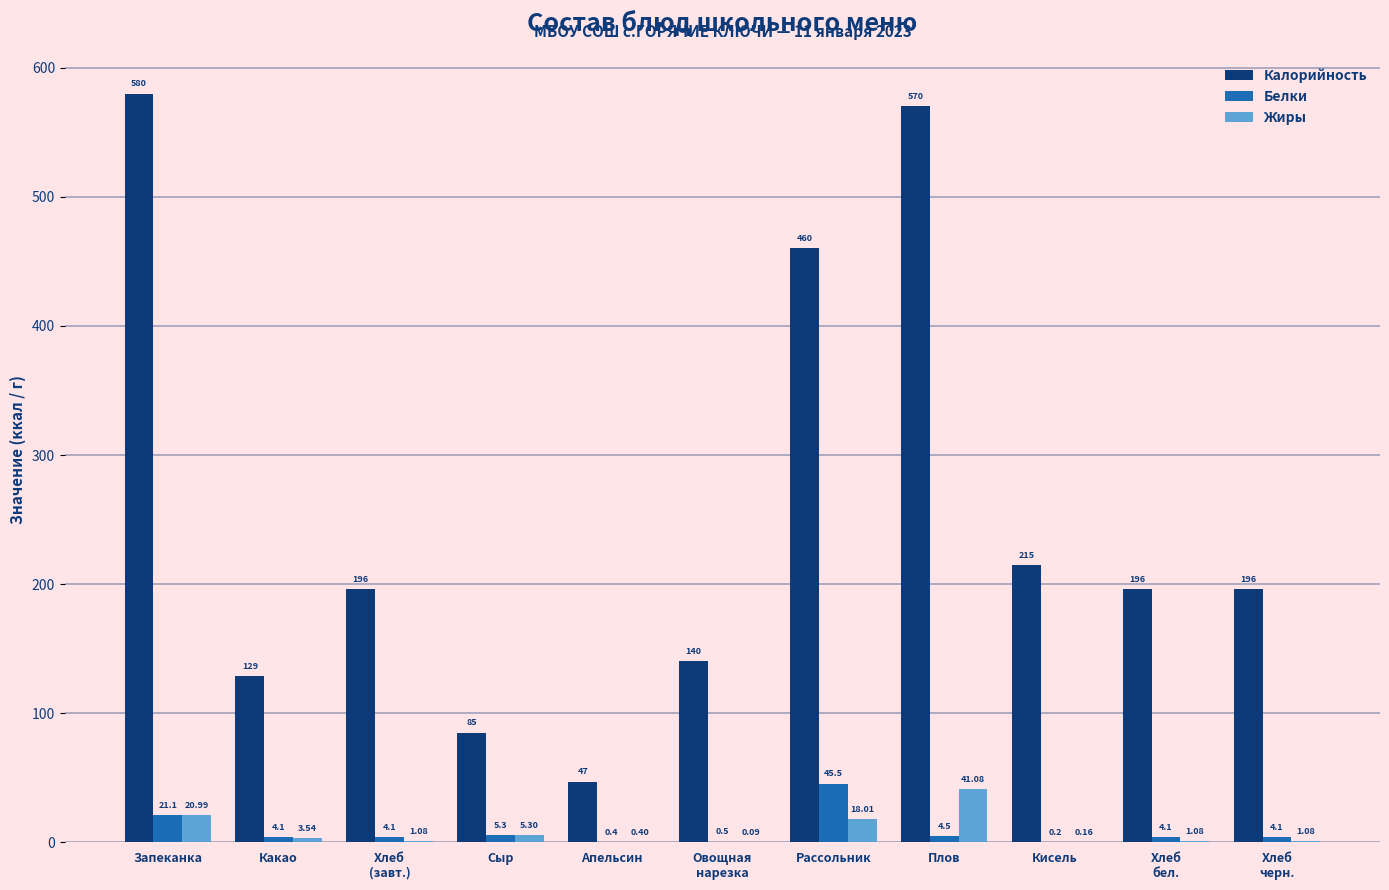

How many groups of bars are there?

11